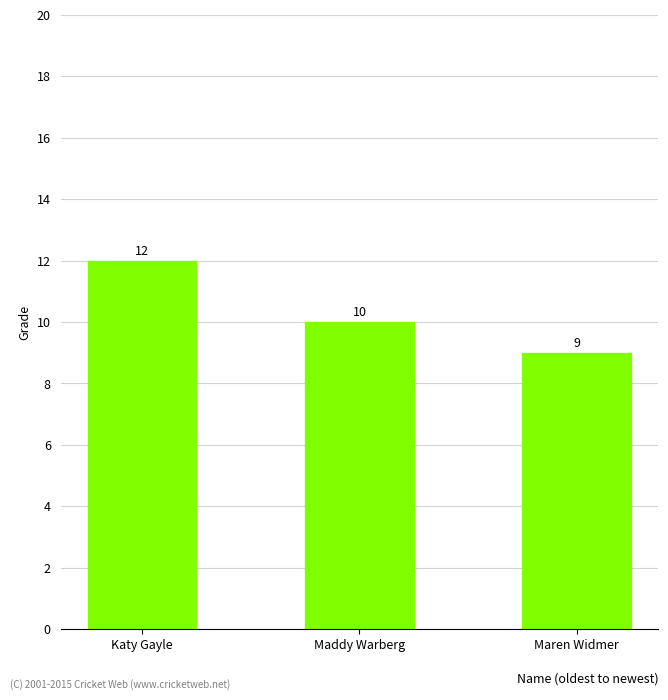

Is it true that the value at Maren Widmer is 9?

True